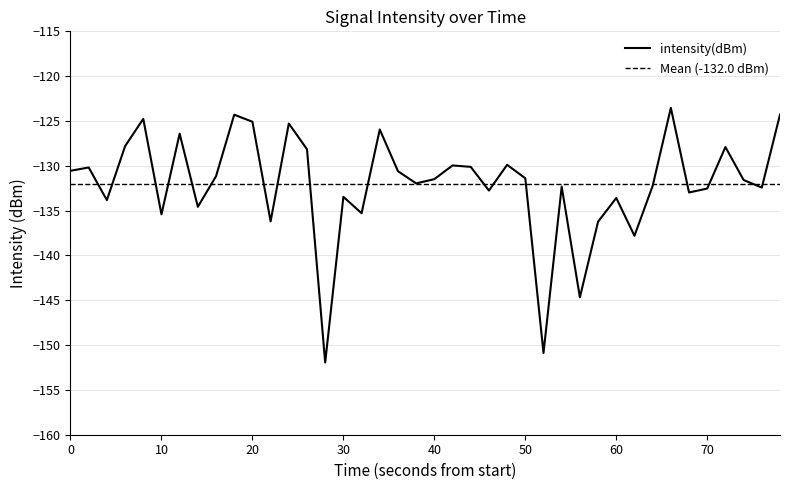

True or false: there are more than 1 points higher than both neighbors.

True